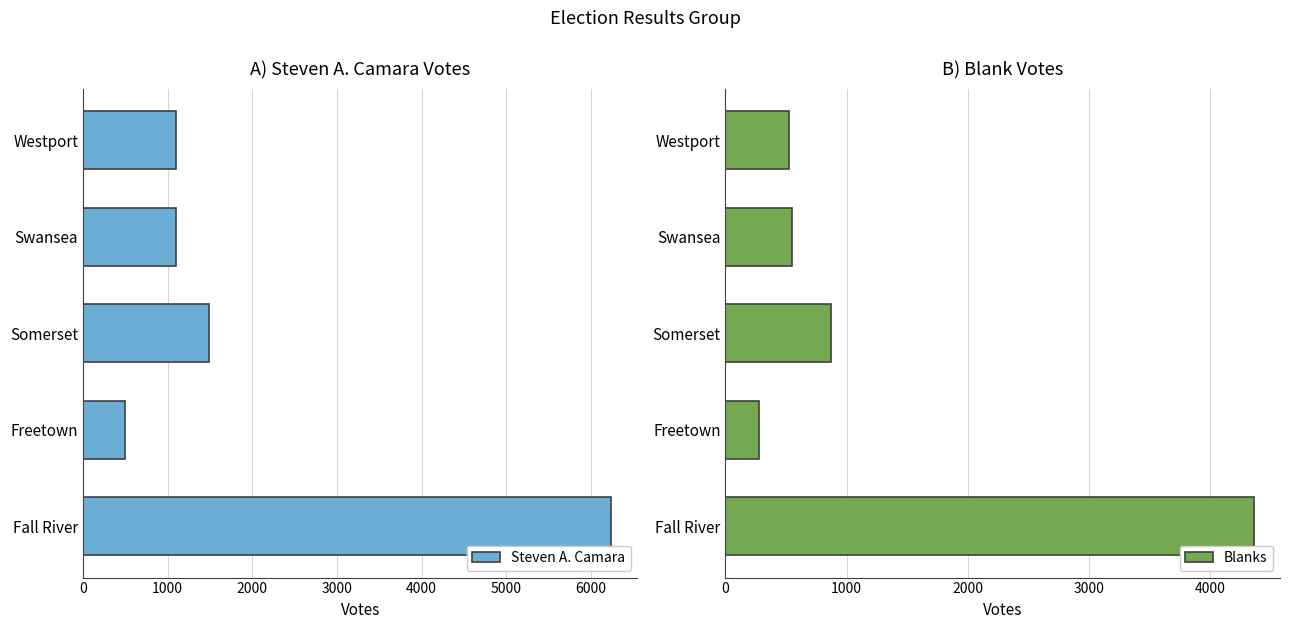

What is the value of the Steven A. Camara bar at the 3rd from the left?

1492